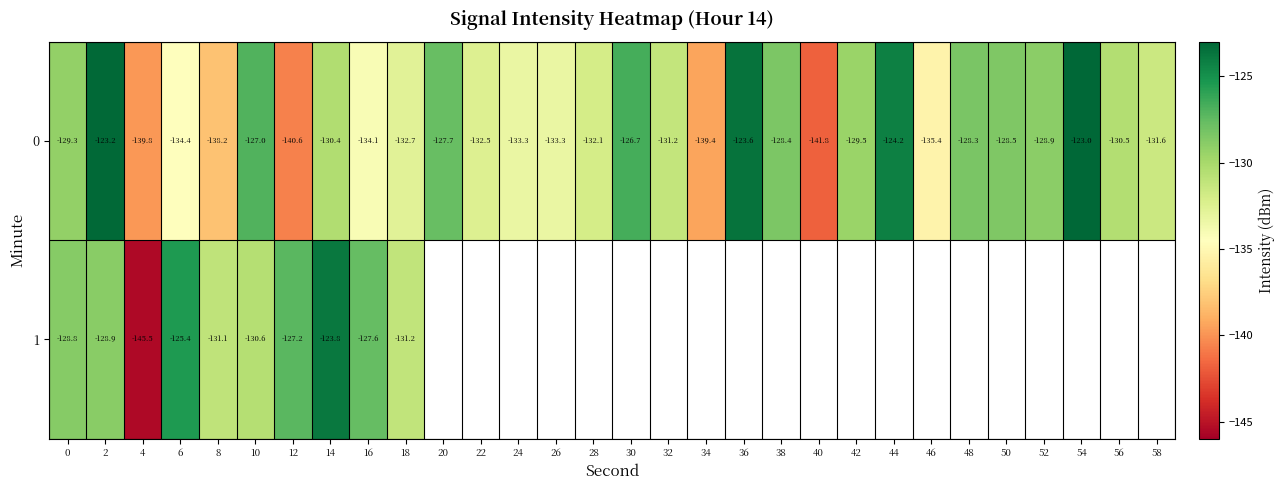

Which series has the largest range (max minus min)?

1